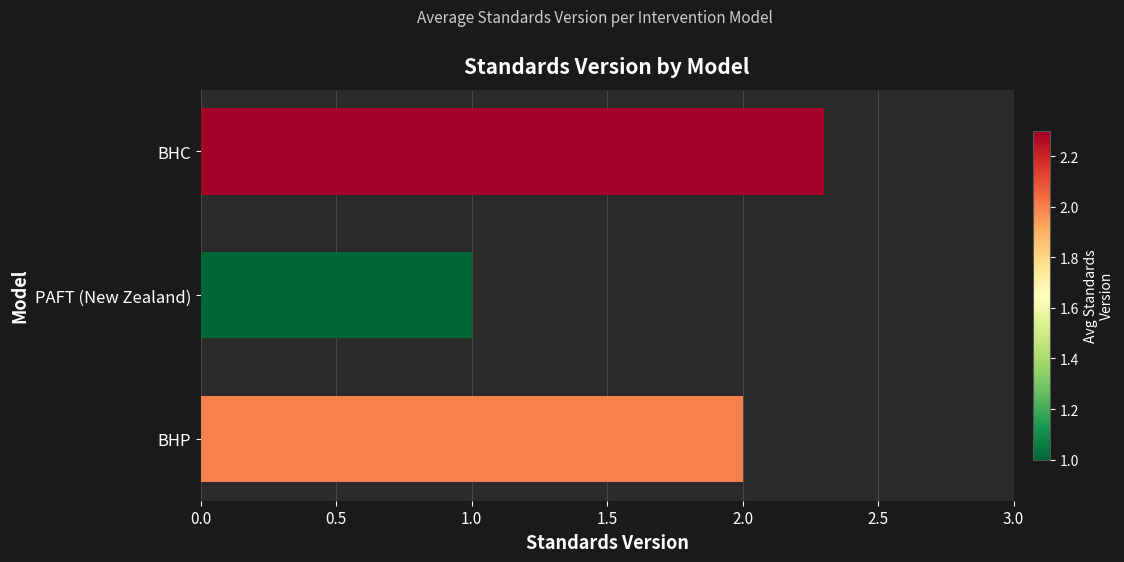

Approximately how many times larger is the value at BHP compared to BHC?

0.9